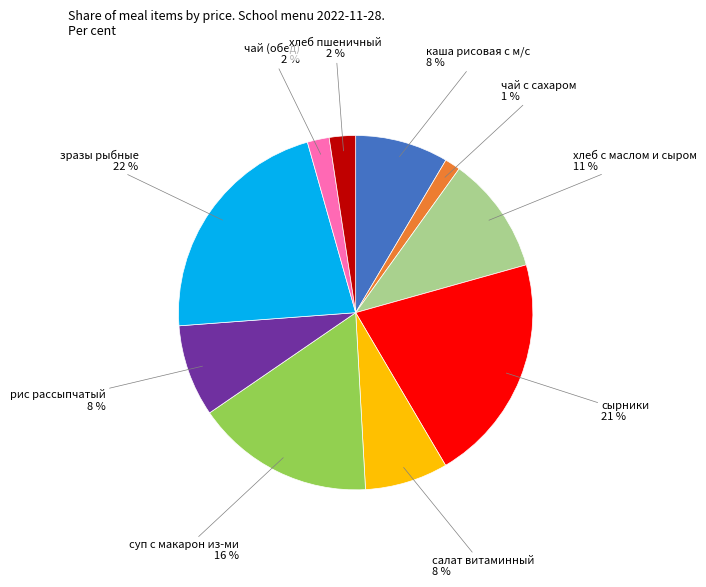

Is there a majority slice in this chart?

No